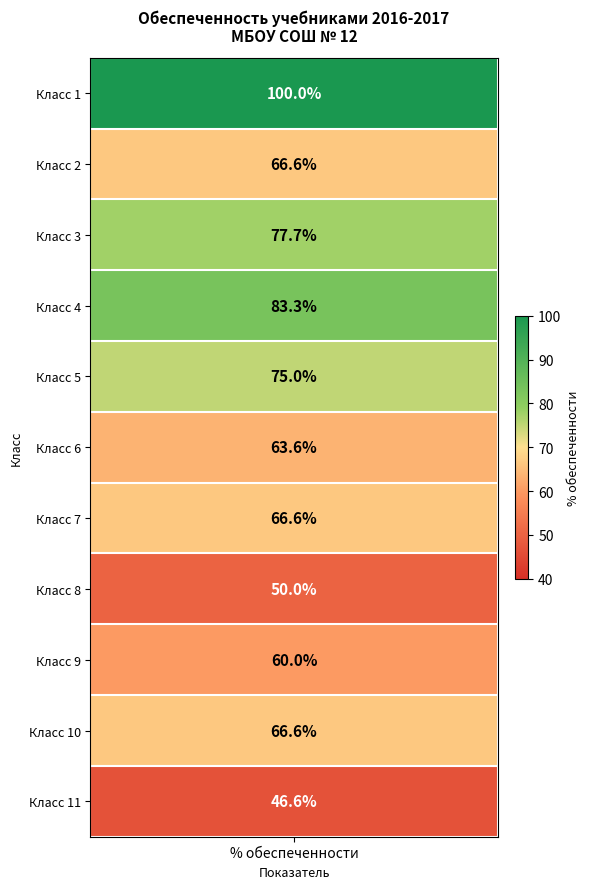

What value does the data have at 2?

66.6